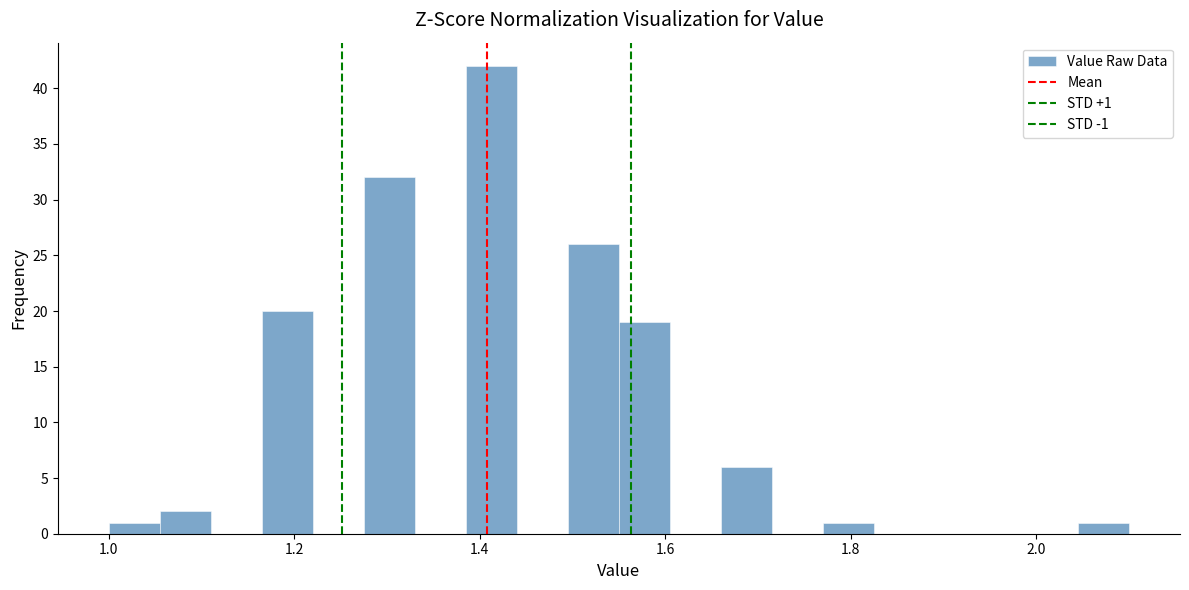

Around what value on the x-axis is the tallest bar? Give the approximate position of its centre, as read against the axis.

1.42